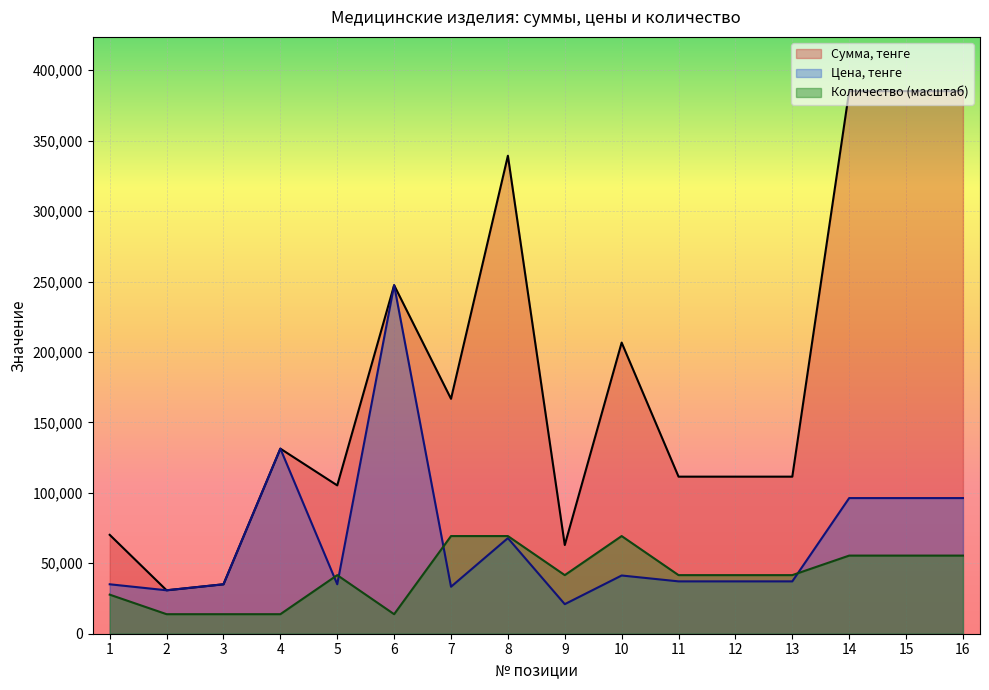

Where is the first local maximum for Цена, тенге?

4